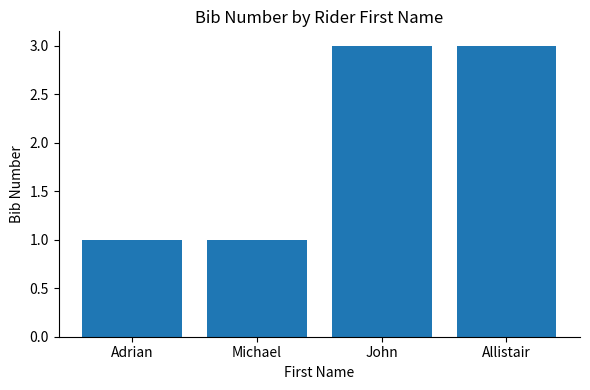

What is the label of the 1st bar from the left?

Adrian